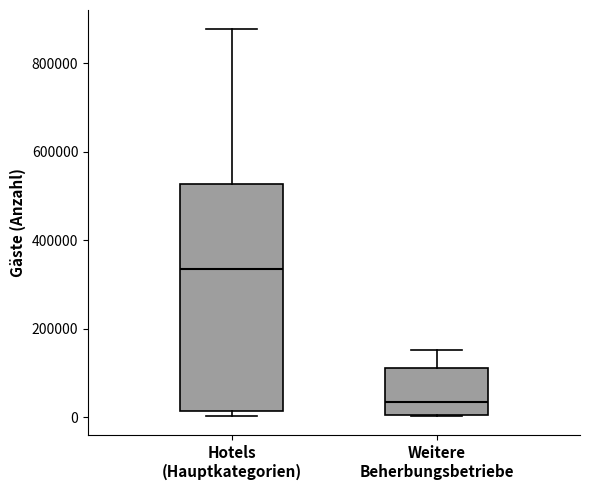

Reading left to right, read every box against the y-axis: the position of its median line, the range the box covers, and the ends of its whiskers. The values are not printed on the chart, so give them approximately, as read against the axis.

Hotels (Hauptkategorien): median 340000, box 20000 to 520000, whiskers 0 to 880000
Weitere Beherbungsbetriebe: median 40000, box 0 to 120000, whiskers 0 to 160000